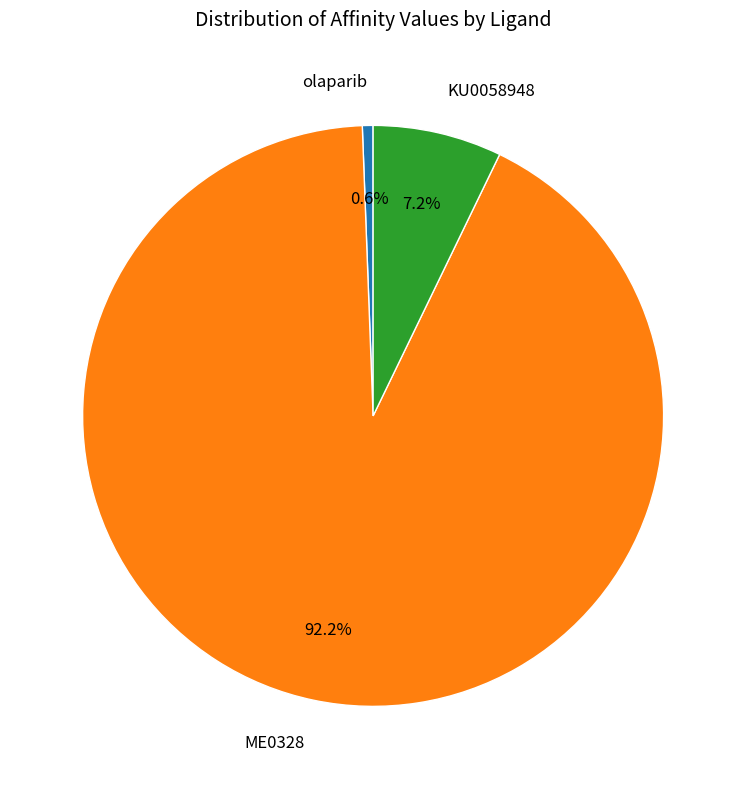

What is the majority slice?

ME0328